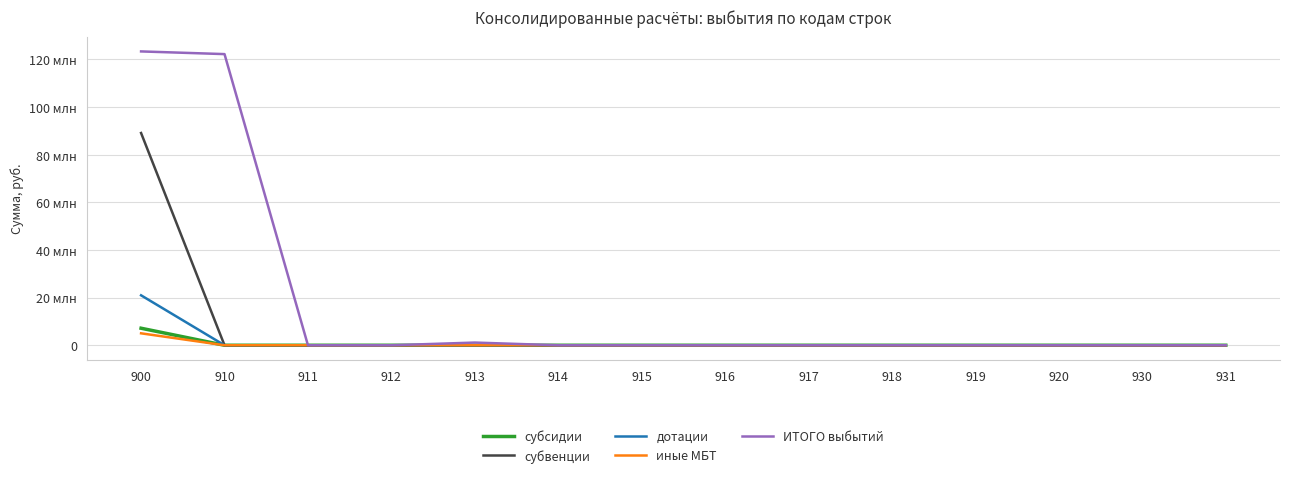

Does the chart display data point markers on the line(s)?

No